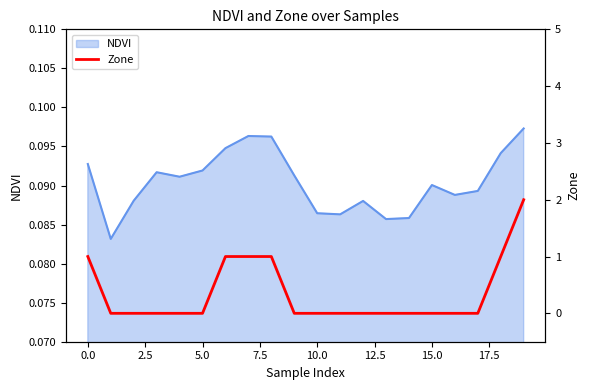

The chart shows a value of 1 at 16. True or false?

False